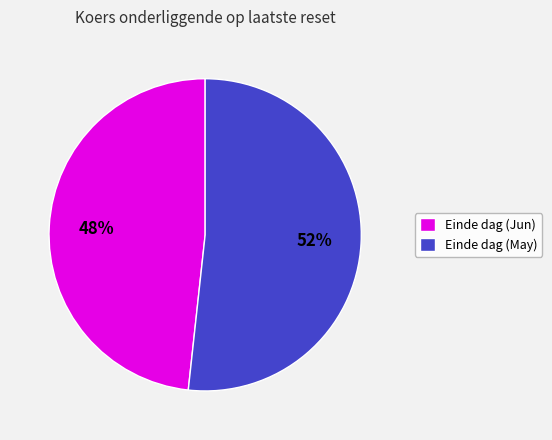

Does any single category account for the majority?

Yes